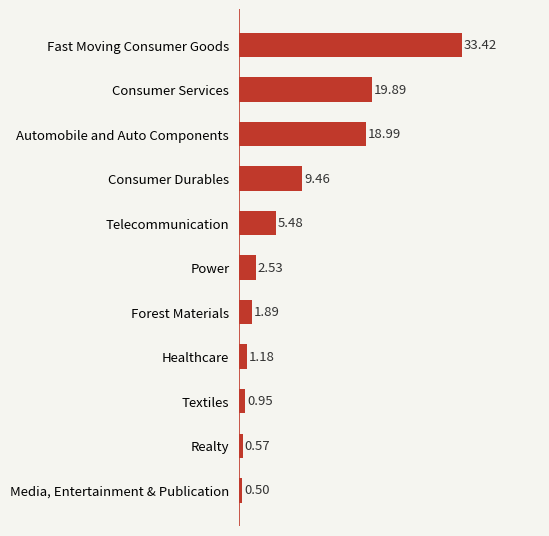

What is the maximum value shown in the chart?

33.4